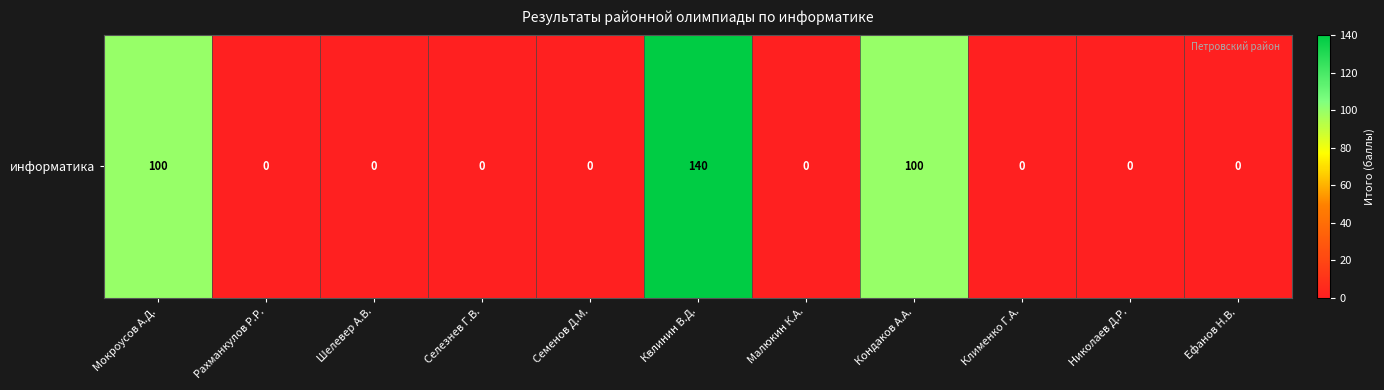

Reading right to left, list all the values displayed in this chart.

Ефанов Н.В.=0	Николаев Д.Р.=0	Клименко Г.А.=0	Кондаков А.А.=100	Малюкин К.А.=0	Квлинин В.Д.=140	Семенов Д.М.=0	Селезнев Г.В.=0	Шелевер А.В.=0	Рахманкулов Р.Р.=0	Мокроусов А.Д.=100